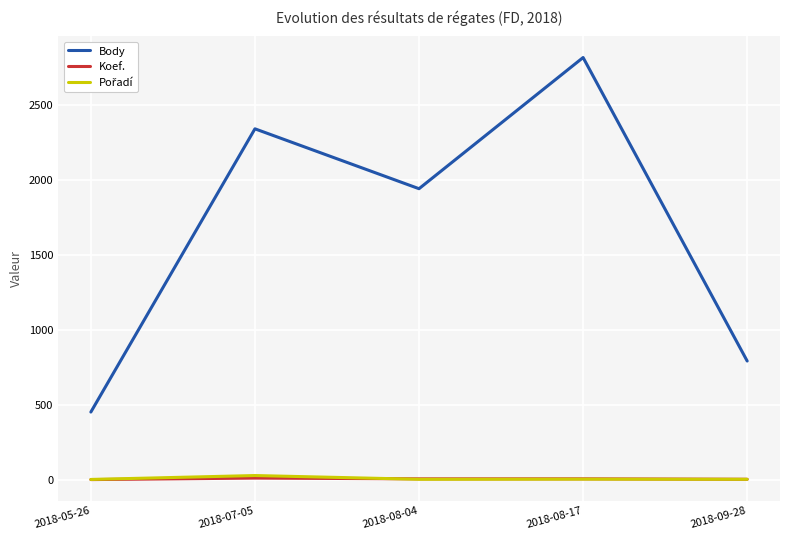

List the labels in order of Body value, smallest first.

2018-05-26, 2018-09-28, 2018-08-04, 2018-07-05, 2018-08-17